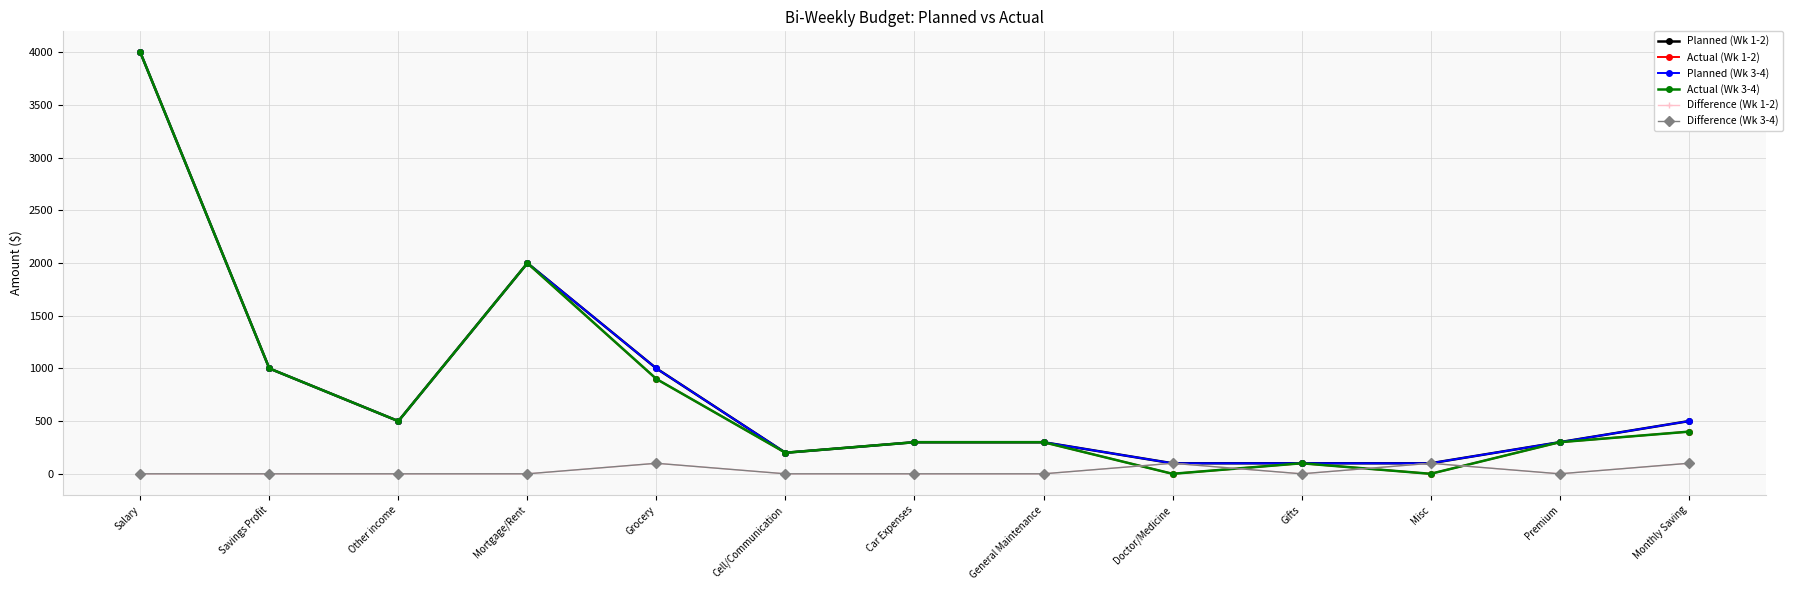

What is the difference between the maximum and minimum values in the Planned (Wk 1-2) series?

3900